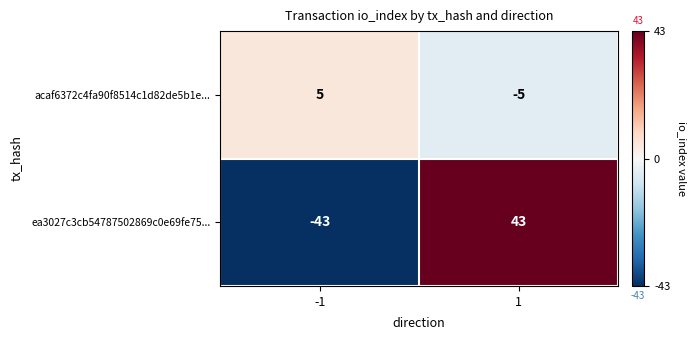

Reading left to right, transcribe all the data shown in this chart.

acaf6372c4fa90f8514c1d82de5b1e...: -1=5	1=-5
ea3027c3cb54787502869c0e69fe75...: -1=-43	1=43